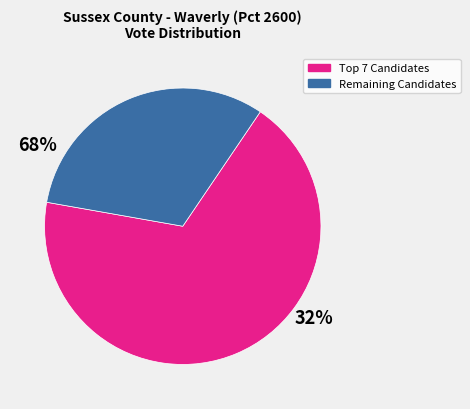

Is there a majority slice in this chart?

Yes